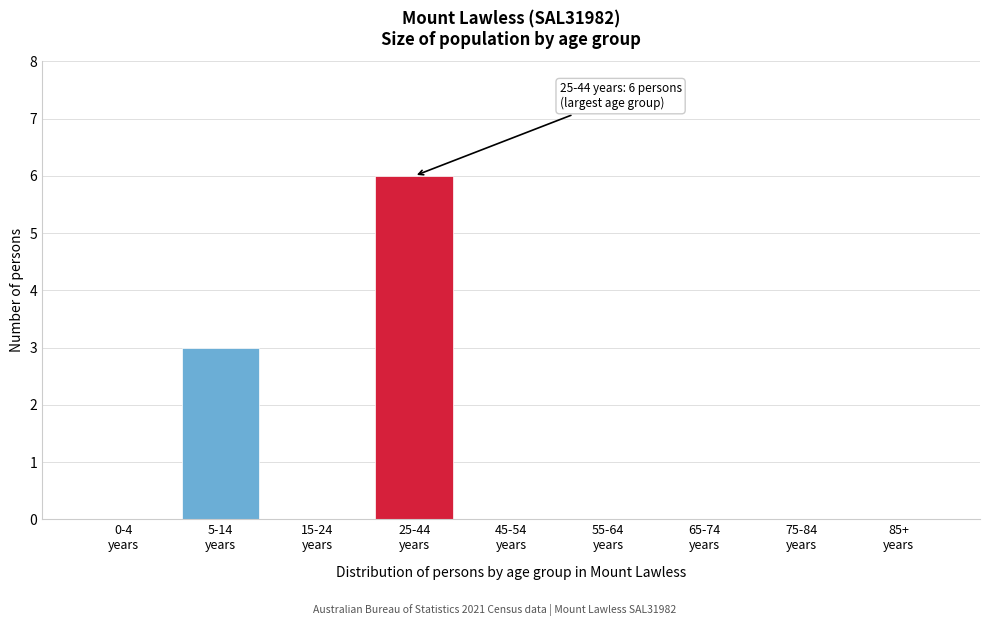

What is the maximum value shown in the chart?

6